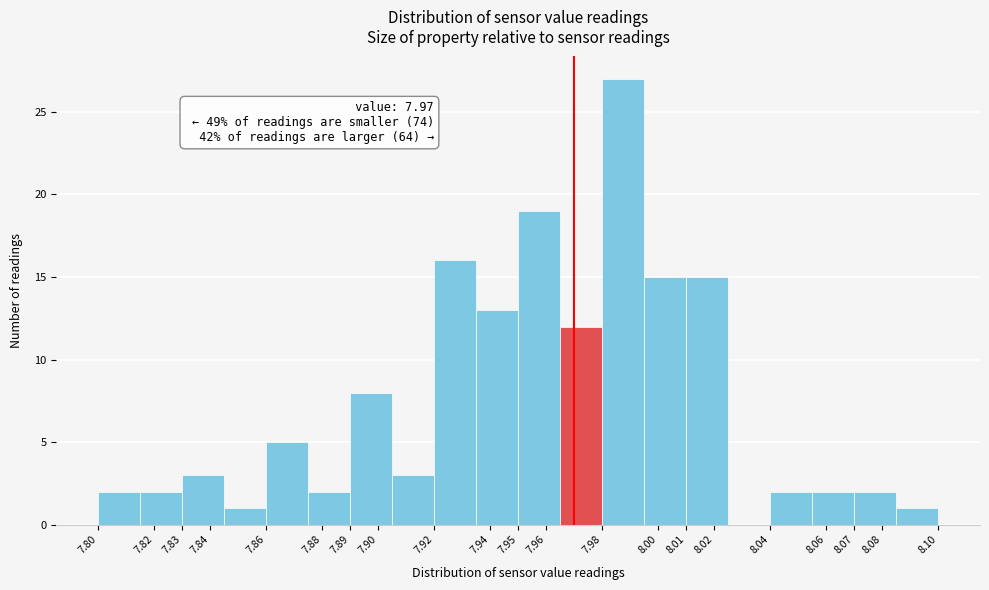

Which range on the x-axis has the tallest bar?

7.980 to 7.995